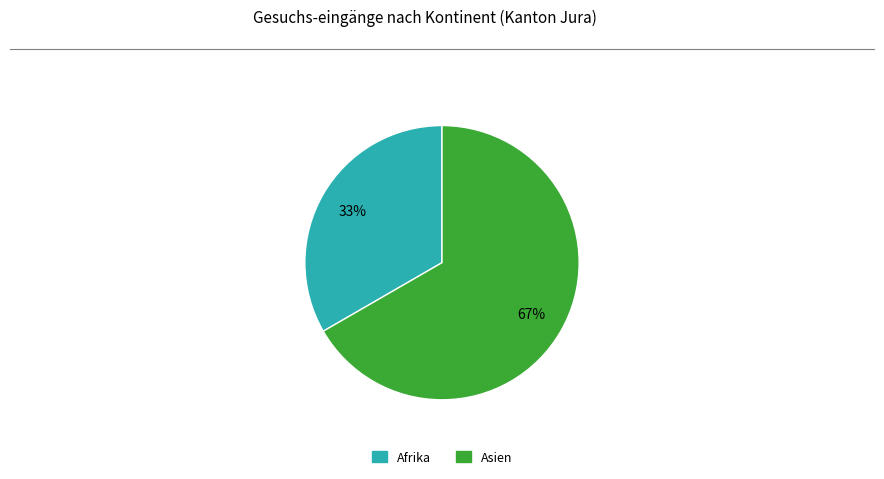

Which category has the smallest portion of the pie?

Afrika